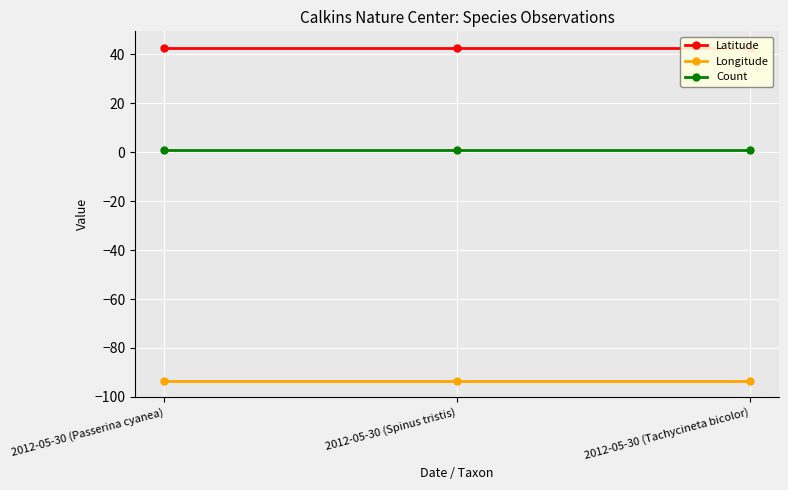

List the labels in order of Longitude value, smallest first.

2012-05-30 (Passerina cyanea), 2012-05-30 (Spinus tristis), 2012-05-30 (Tachycineta bicolor)